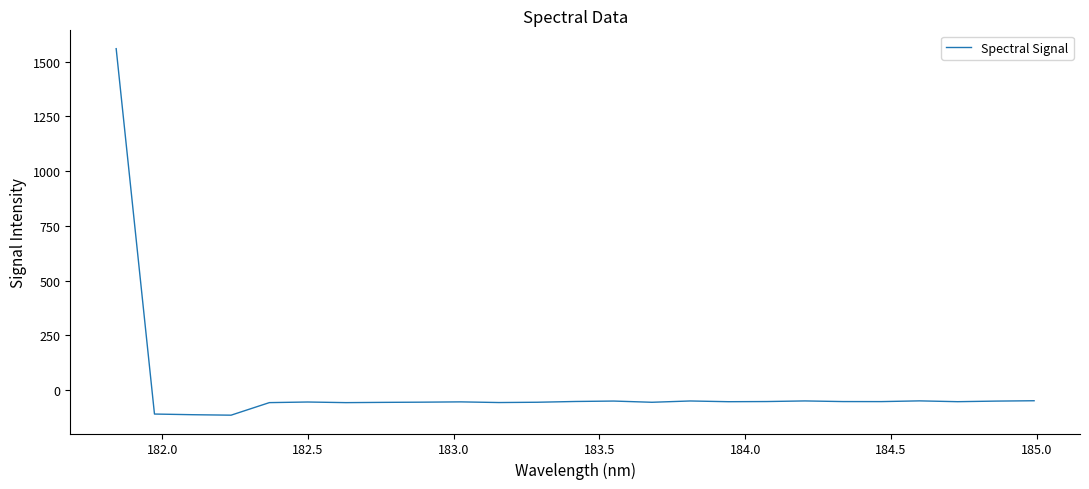

What is the smallest value displayed?

-114.5